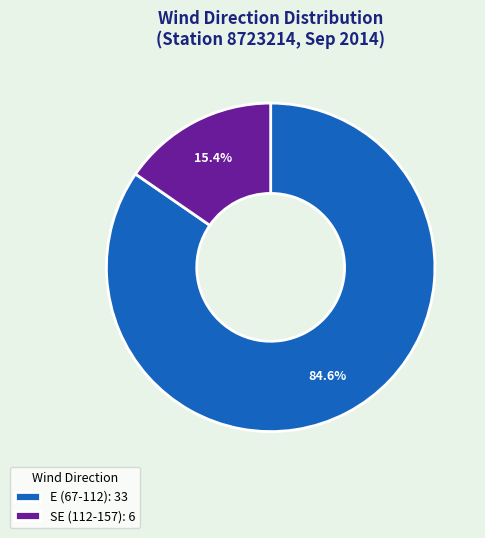

Is there a majority slice in this chart?

Yes